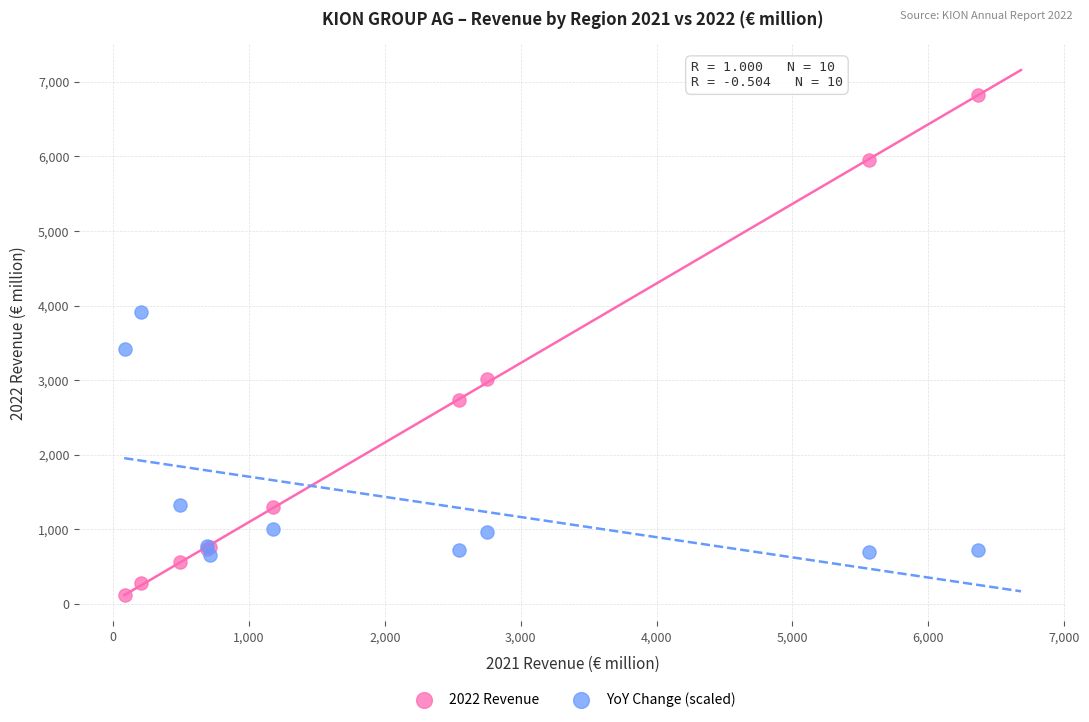

In the YoY Change (scaled) series, what Y value is closest to 2285?

1330.0